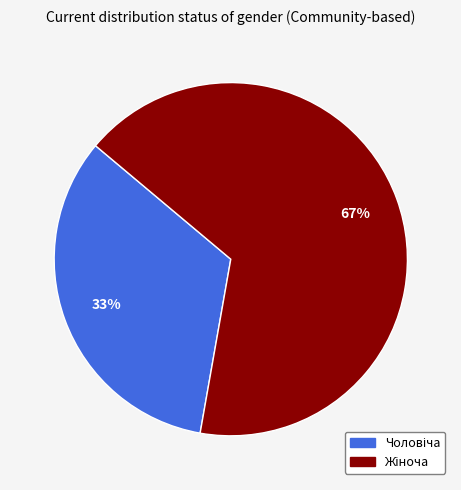

Is there any slice that represents more than half of the pie?

Yes